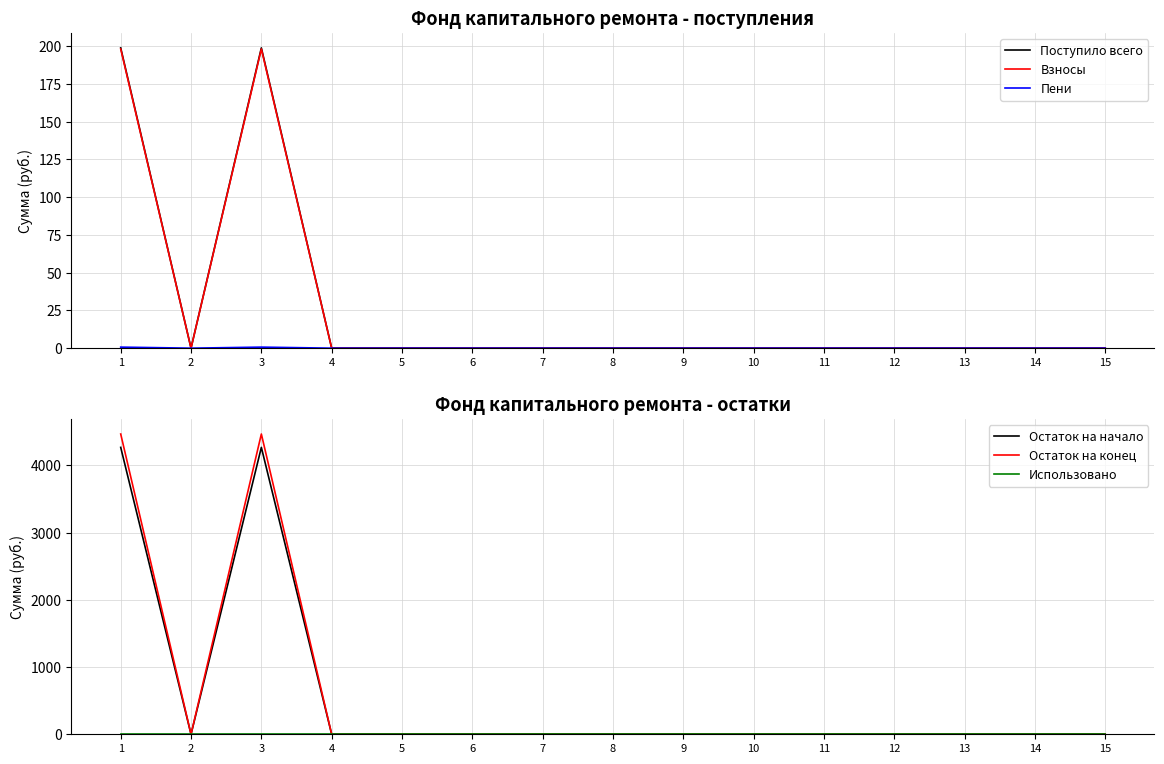

How many Пени values are between 0 and 1?

15